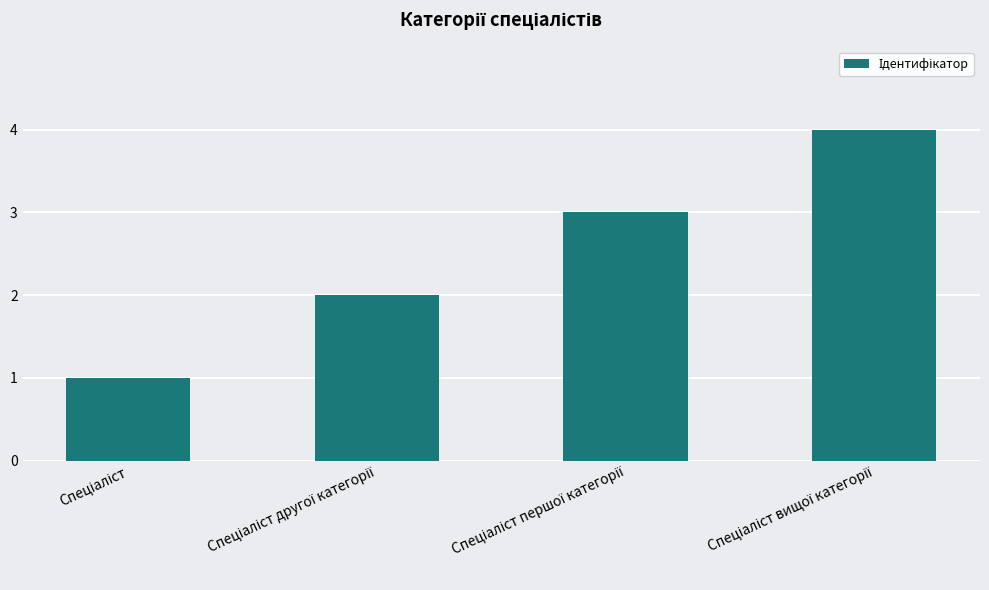

What is the value of the 2nd bar from the left?

2